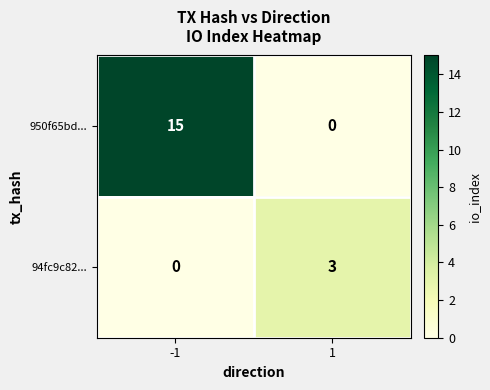

List the series in order of their peak value, lowest first.

94fc9c82..., 950f65bd...